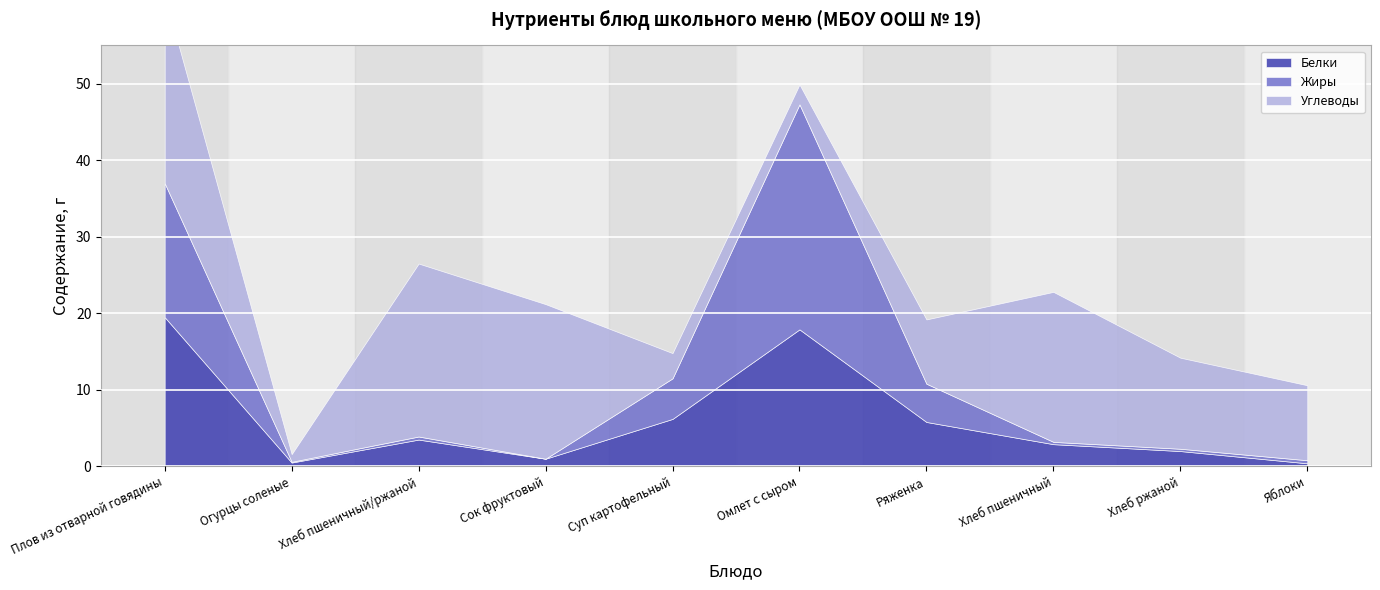

In Белки, how many points are lower than both neighbors (excluding endpoints)?

2